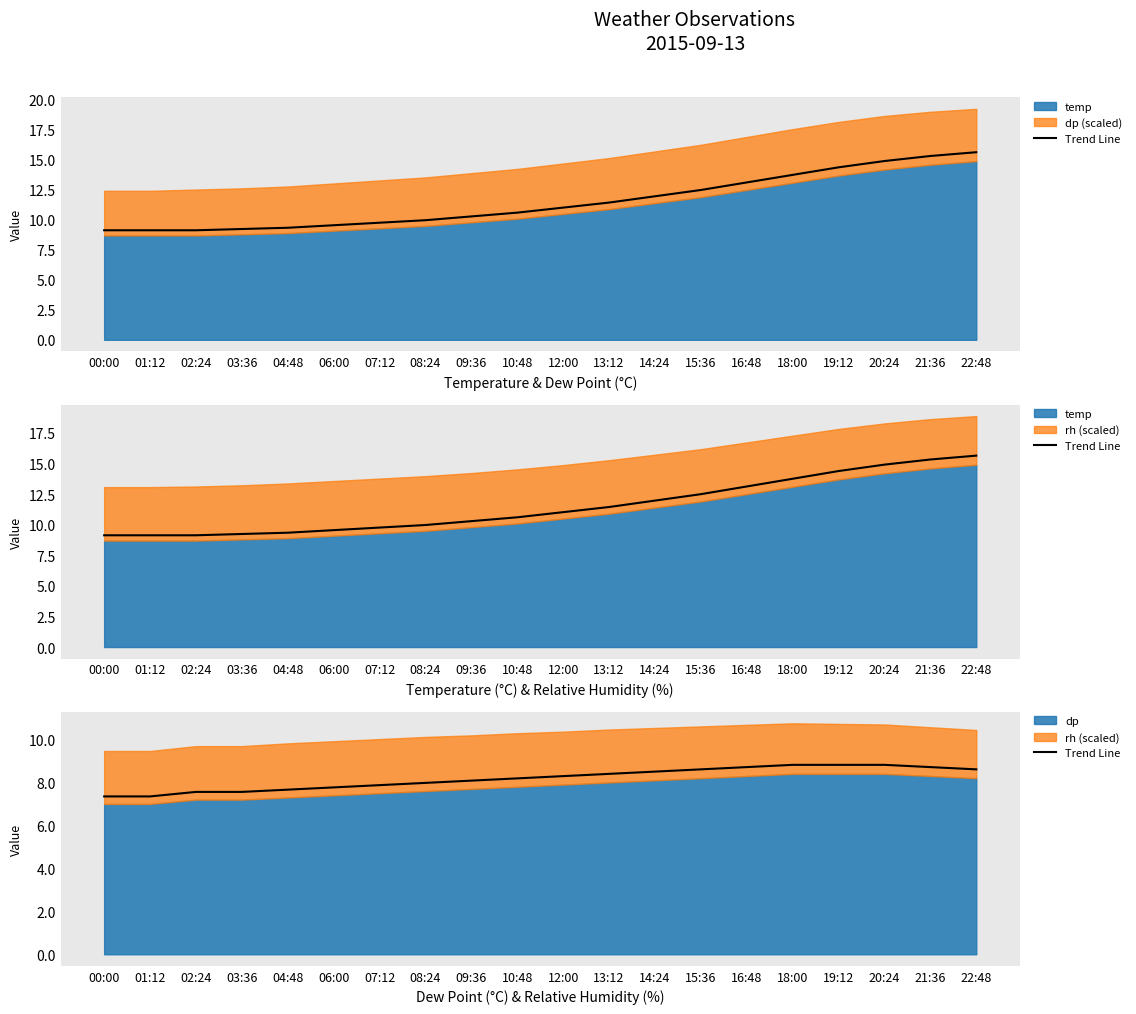

Approximately how many times larger is the value at 12:00 compared to 04:48?

1.1